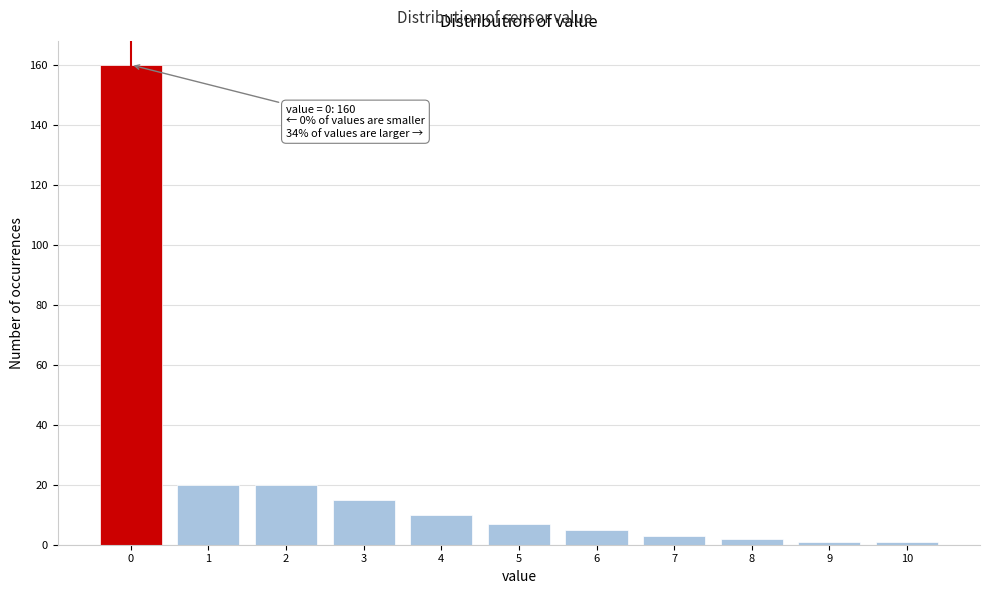

Reading right to left, what are all the values shown in this chart?

1	1	2	3	5	7	10	15	20	20	160